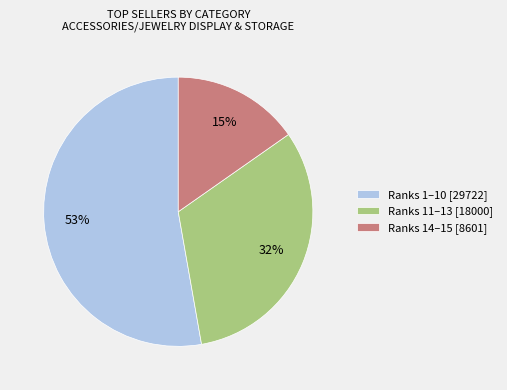

To the nearest percent, what is the average slice percentage?

33%